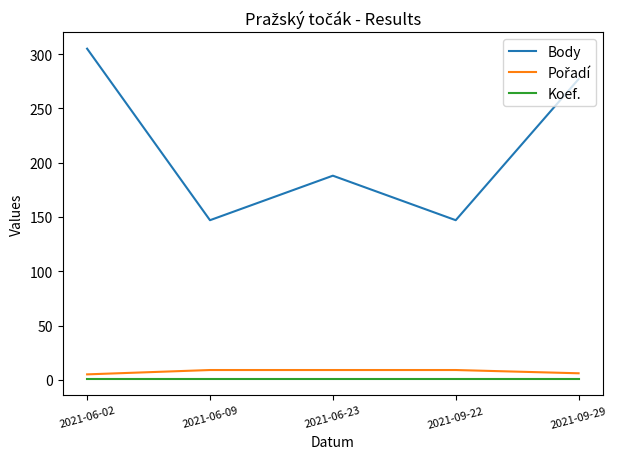

What position from the right is 2021-06-09?

4